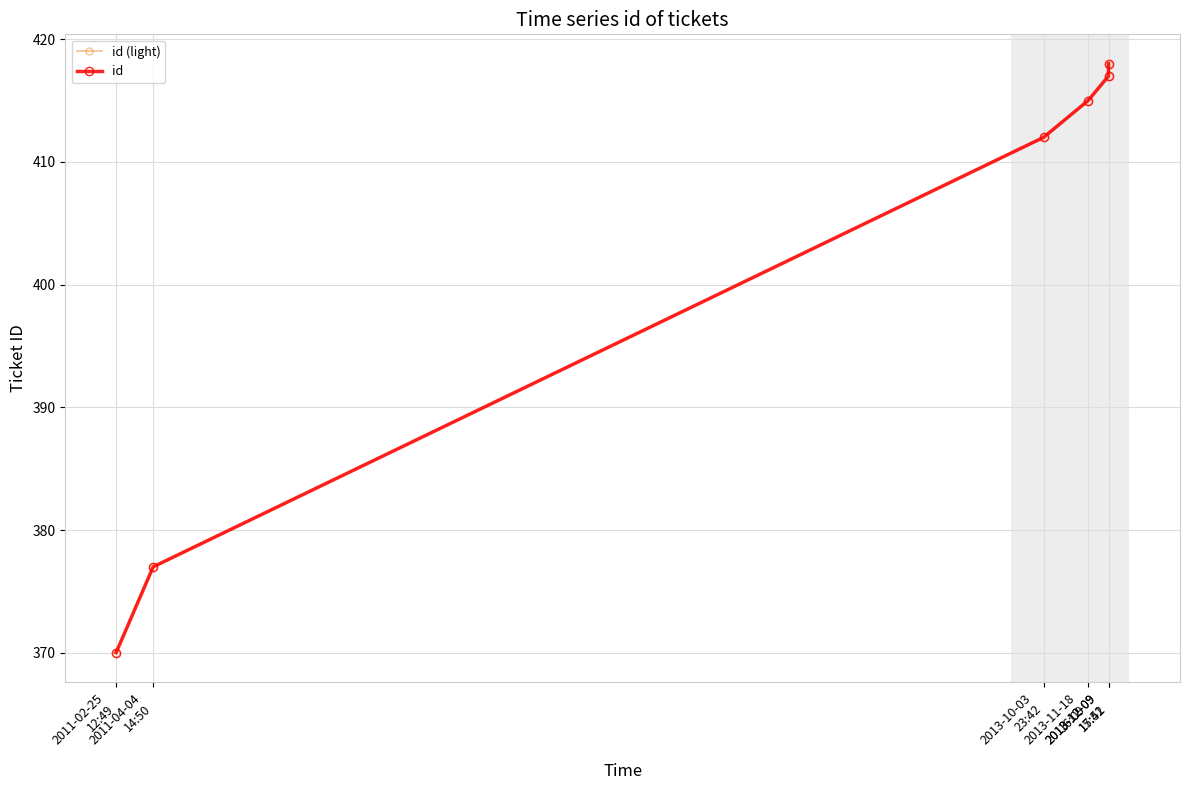

Reading left to right, list all the values displayed in this chart.

id (light): 370	377	412	415	417	418
id: 370	377	412	415	417	418